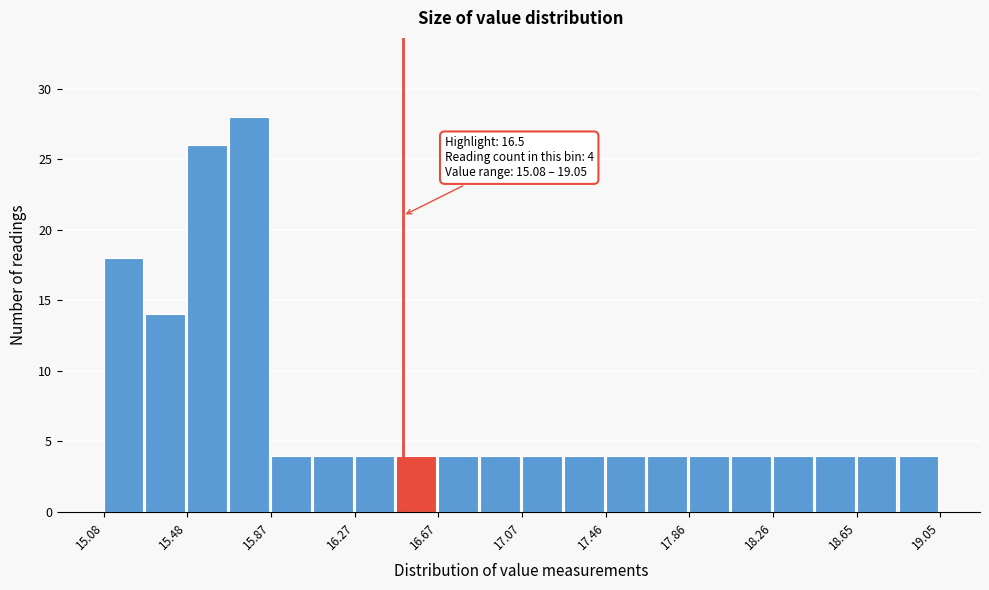

Read against the x-axis, roughly where is the centre of the tallest bar?

15.75